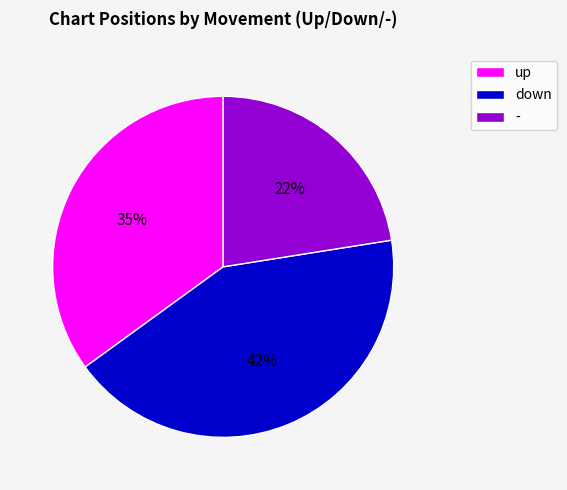

How many segments does this pie chart have?

3